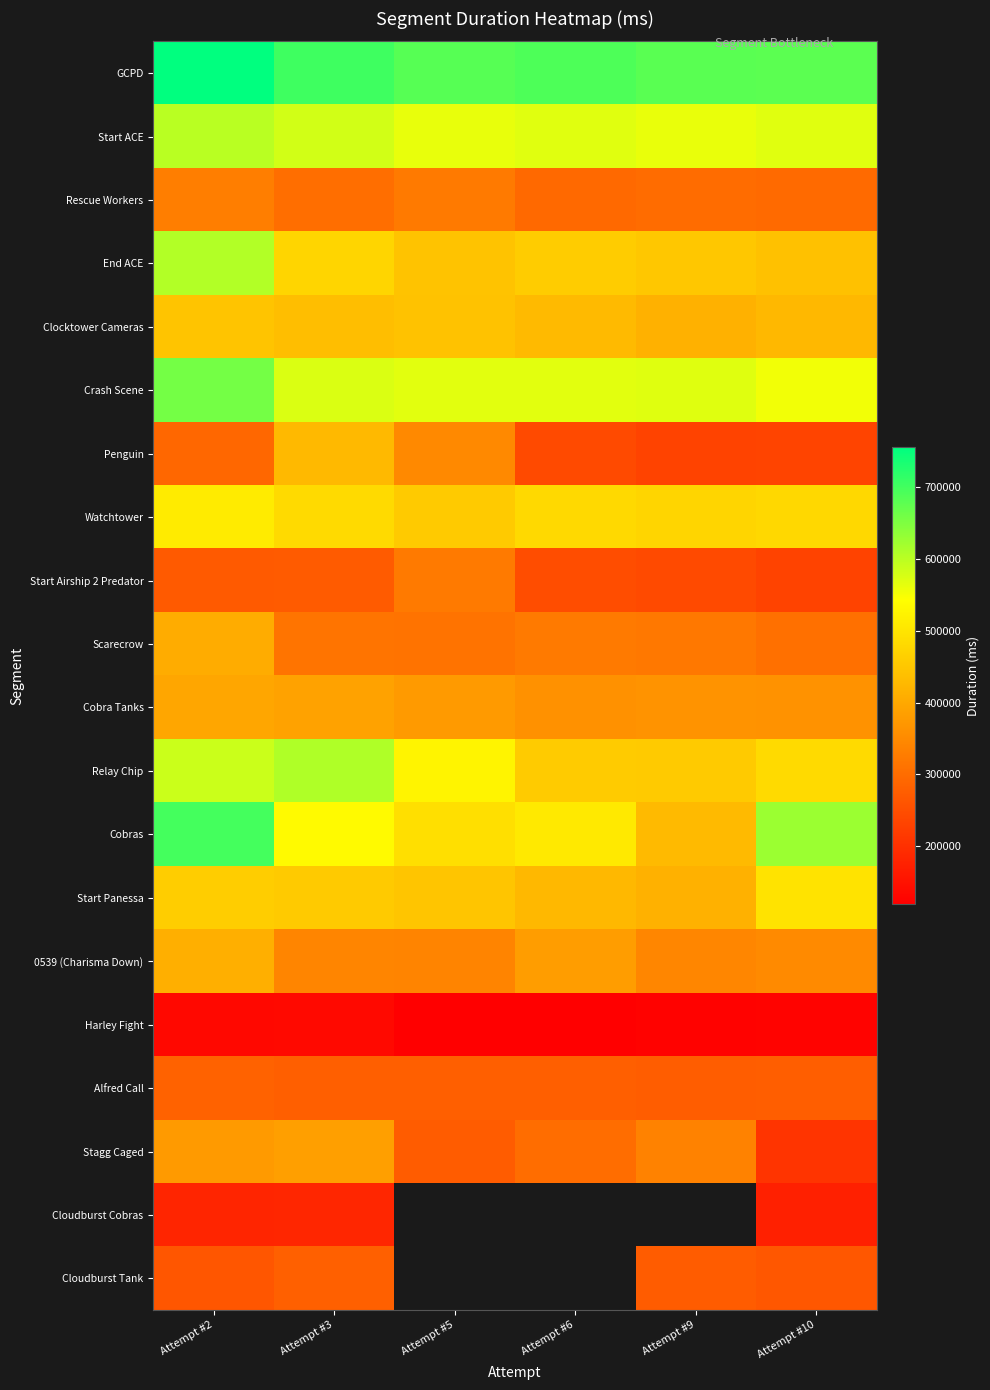

Rank the series by their maximum value, from lowest to highest.

Harley Fight, Cloudburst Cobras, Cloudburst Tank, Alfred Call, Start Airship 2 Predator, Rescue Workers, Stagg Caged, Cobra Tanks, Scarecrow, 0539 (Charisma Down), Penguin, Clocktower Cameras, Start Panessa, Watchtower, Start ACE, End ACE, Relay Chip, Crash Scene, Cobras, GCPD